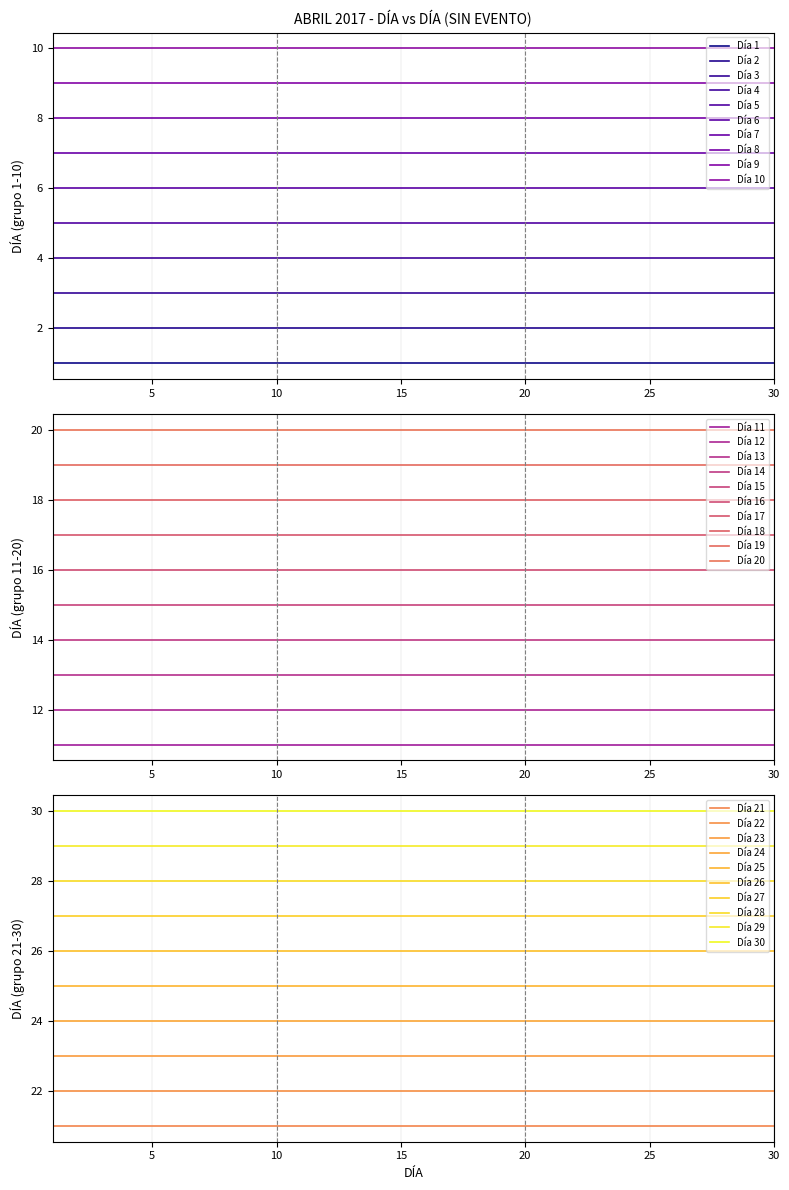

Reading right to left, list all the values displayed in this chart.

Dia 1-10: 10=10	9=9	8=8	7=7	6=6	5=5	4=4	3=3	2=2	1=1
Dia 11-20: 10=20	9=19	8=18	7=17	6=16	5=15	4=14	3=13	2=12	1=11
Dia 21-30: 10=30	9=29	8=28	7=27	6=26	5=25	4=24	3=23	2=22	1=21